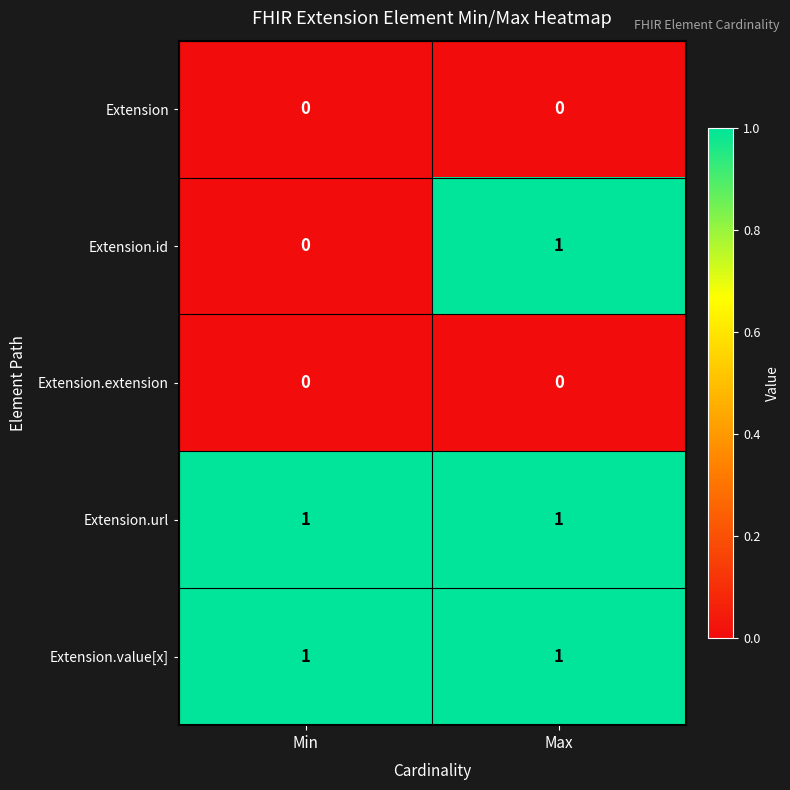

At which category is the sum across all series the highest?

Max